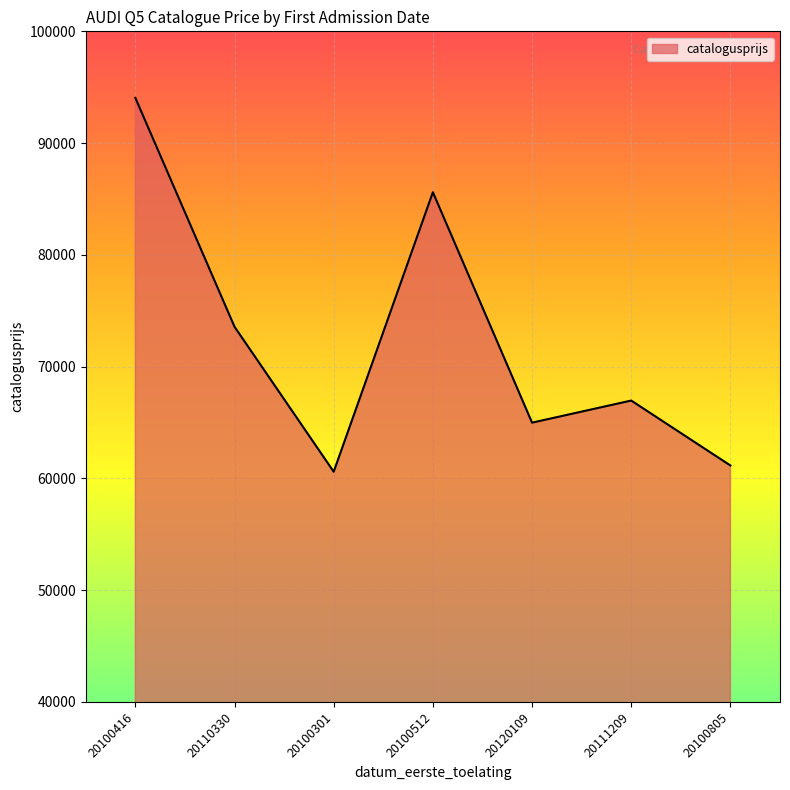

What is the difference between the second highest and second lowest values?

24452